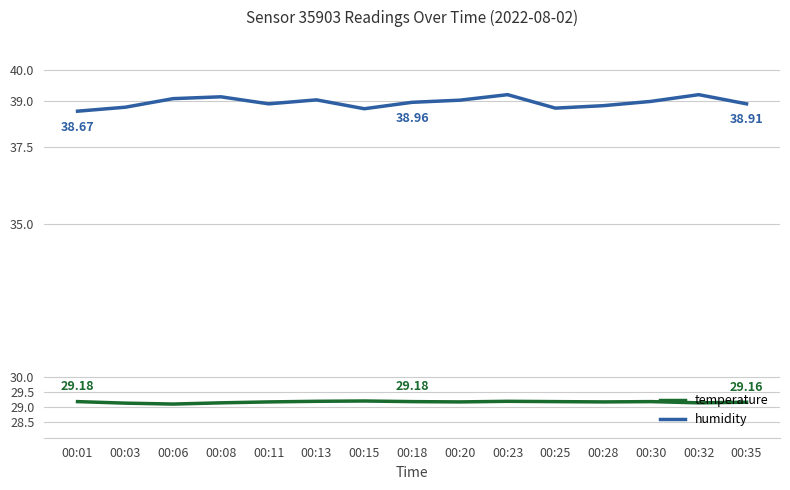

Which series has the widest spread of values?

humidity